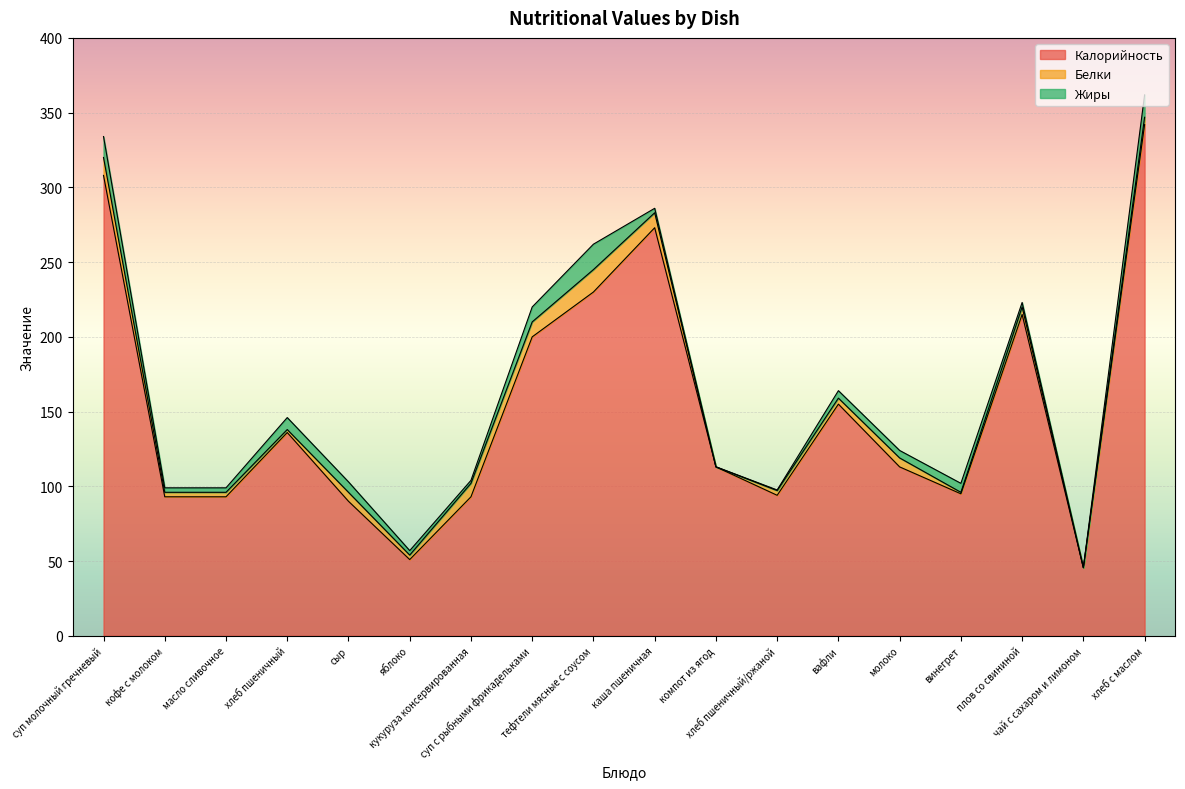

Does the chart display data point markers on the line(s)?

No